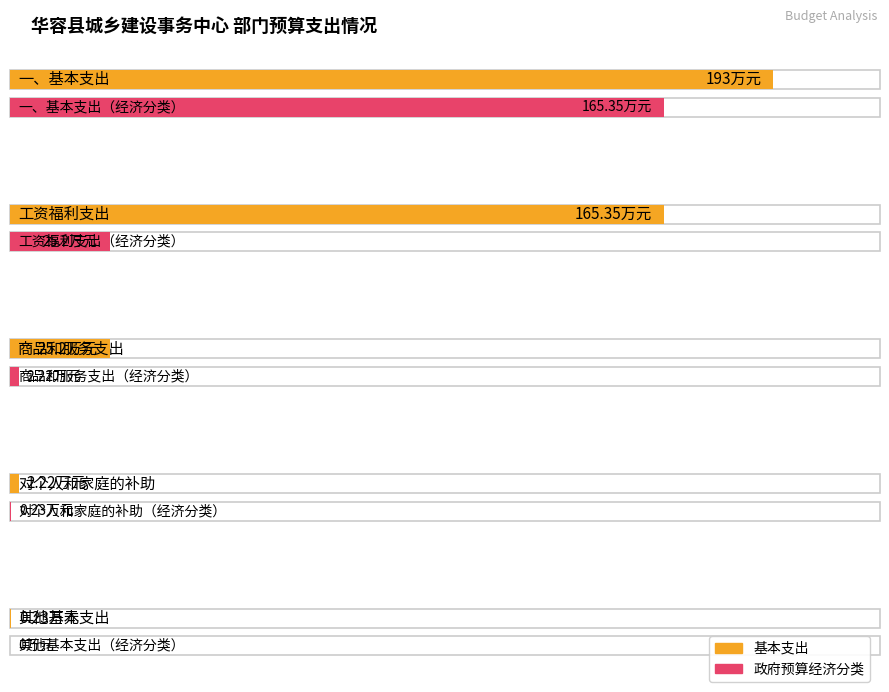

Reading left to right, list all the values displayed in this chart.

基本支出: 193.0	165.3	25.2	2.2	0.2
按政府预算经济分类: 165.3	25.2	2.2	0.2	0.0